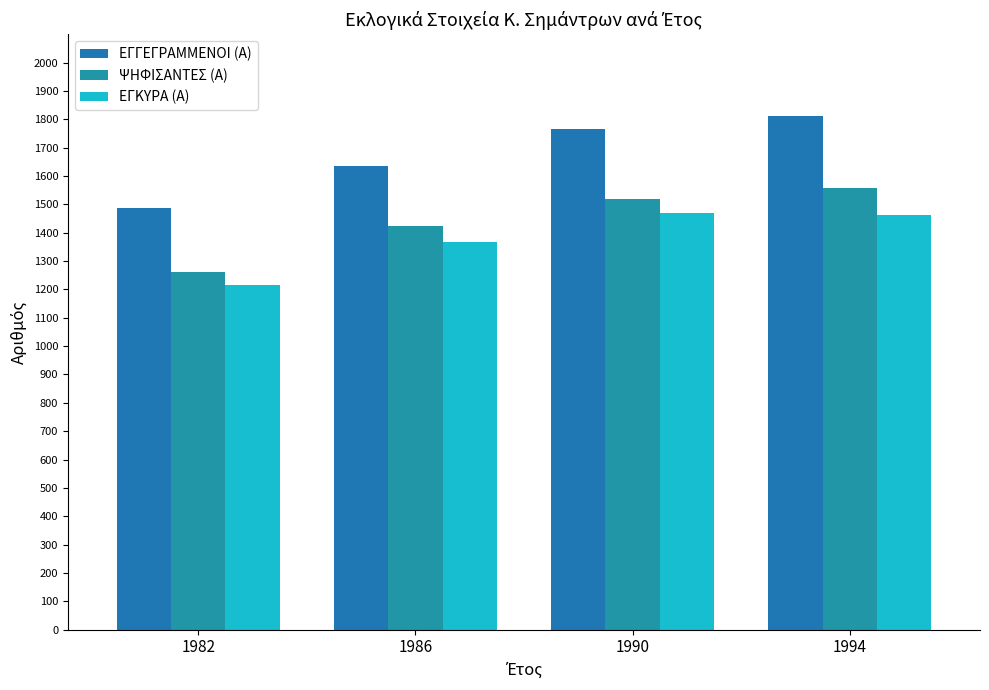

Reading left to right, what are all the values shown in this chart?

ΕΓΓΕΓΡΑΜΜΕΝΟΙ (Α): 1486	1637	1765	1813
ΨΗΦΙΣΑΝΤΕΣ (Α): 1261	1422	1519	1556
ΕΓΚΥΡΑ (Α): 1216	1368	1468	1463